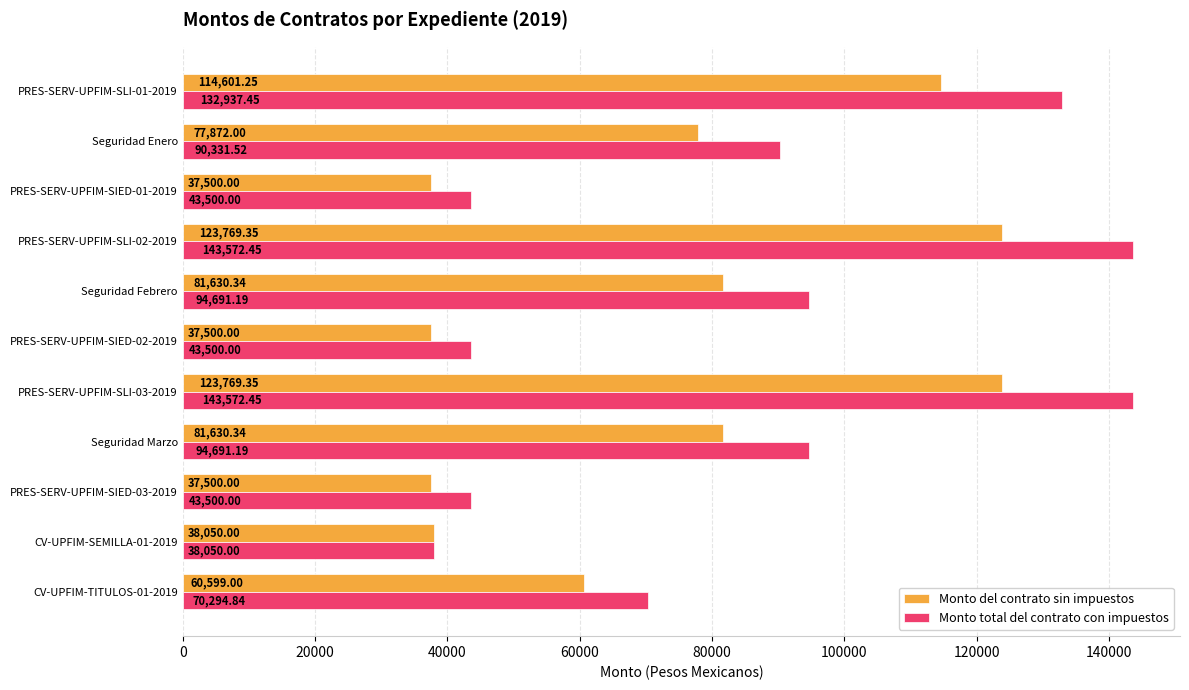

What is the average value of the Monto del contrato sin impuestos series?

74038.3